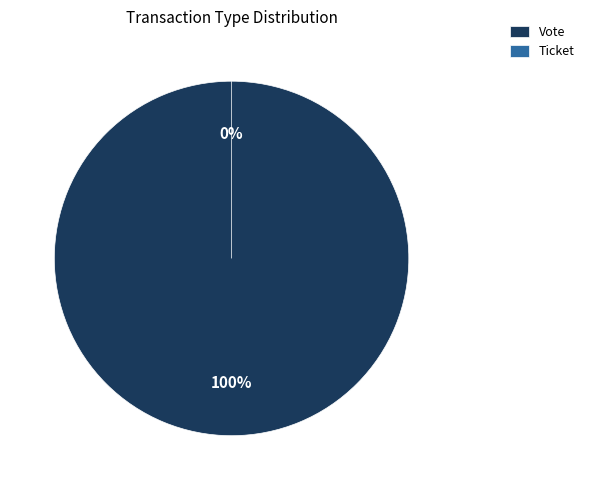

What percentage is the Vote slice, to the nearest percent?

100%